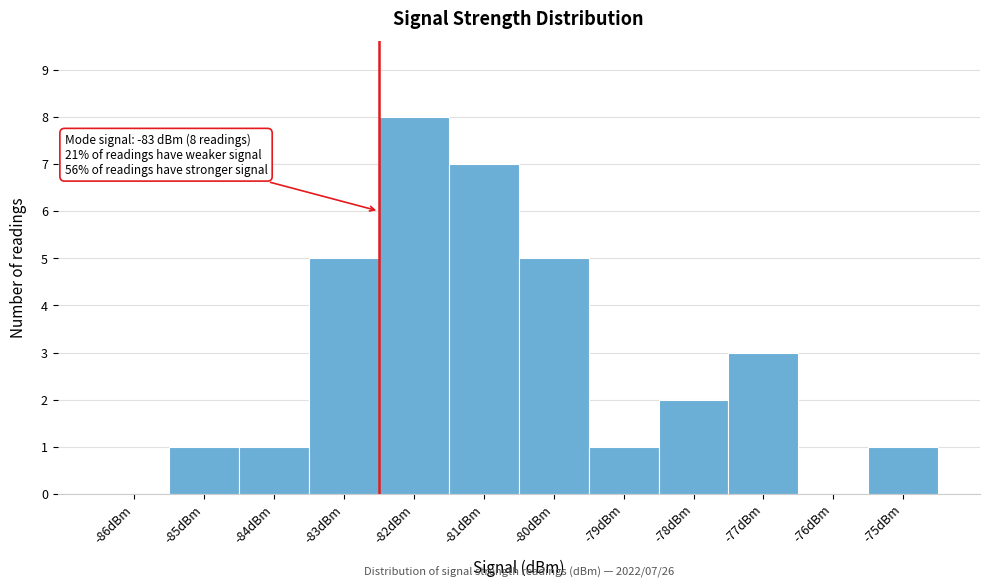

Reading left to right, extract all data points from this chart.

-86dBm=0	-85dBm=1	-84dBm=1	-83dBm=5	-82dBm=8	-81dBm=7	-80dBm=5	-79dBm=1	-78dBm=2	-77dBm=3	-76dBm=0	-75dBm=1